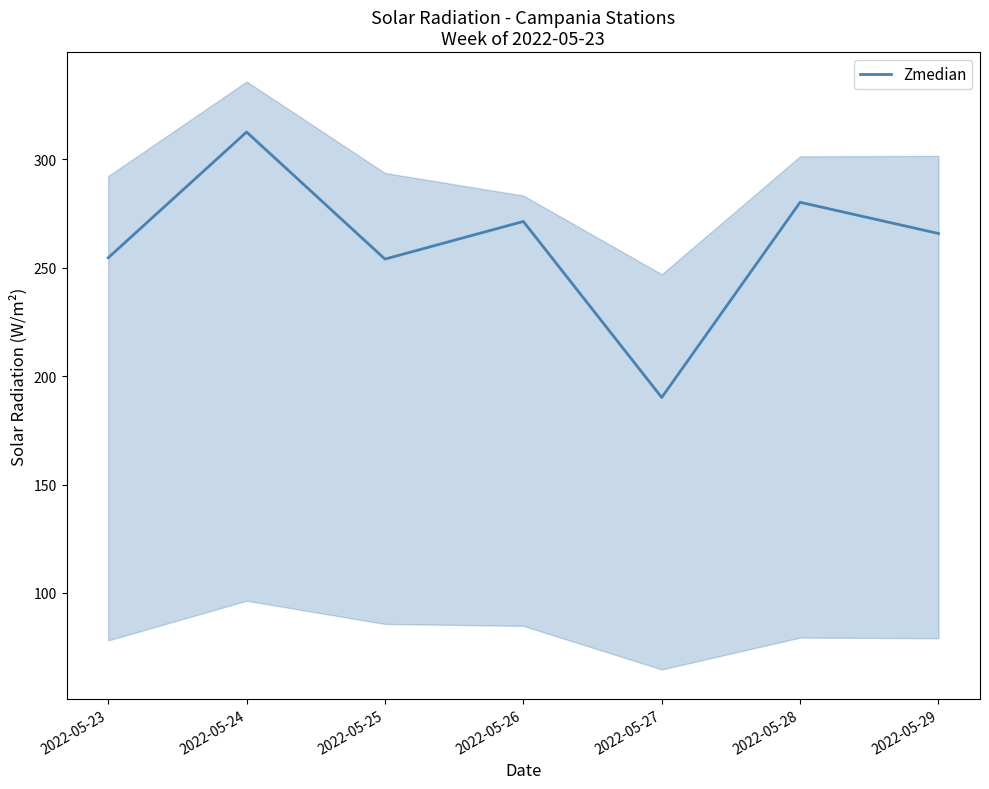

Rank the categories by value from highest to lowest.

2022-05-24, 2022-05-28, 2022-05-26, 2022-05-29, 2022-05-23, 2022-05-25, 2022-05-27